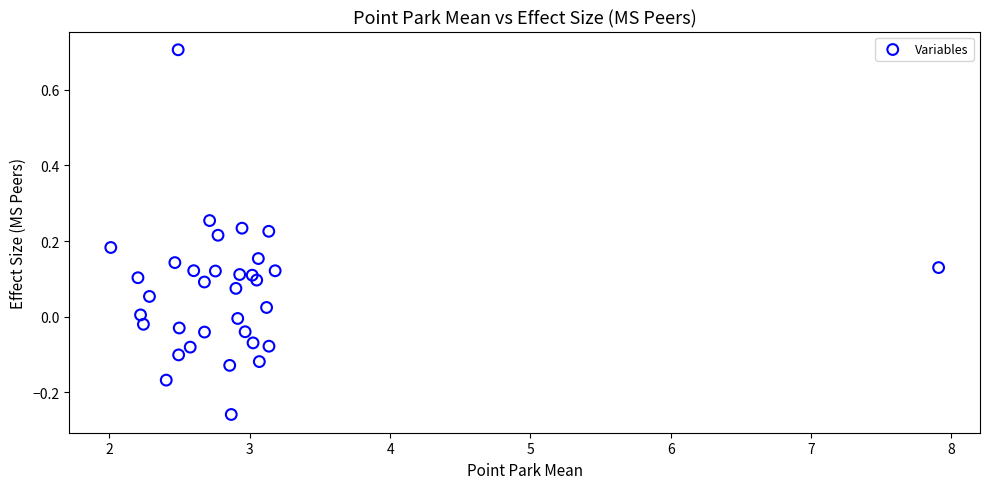

What is the range of X values (max minus min)?

5.9